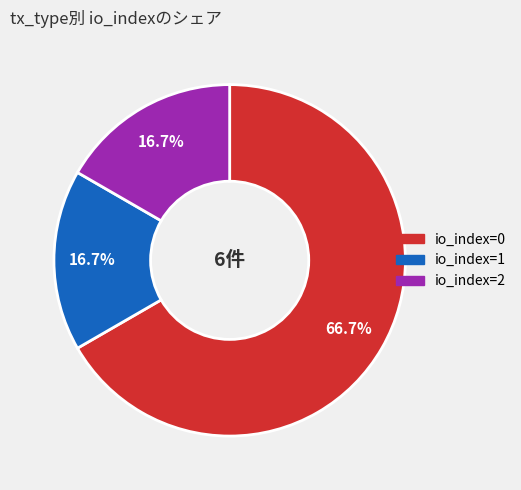

Is there any slice that represents more than half of the pie?

Yes